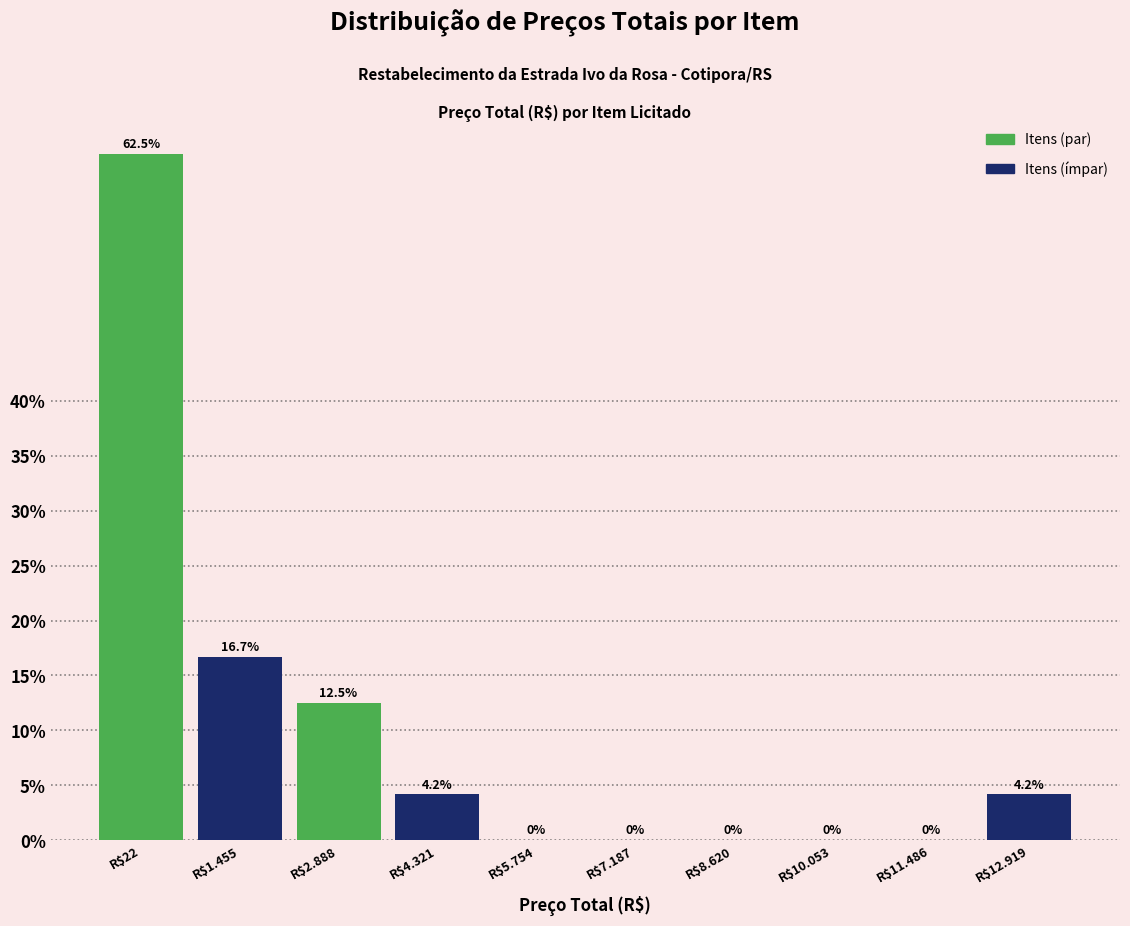

What is the greatest value displayed?

62.5